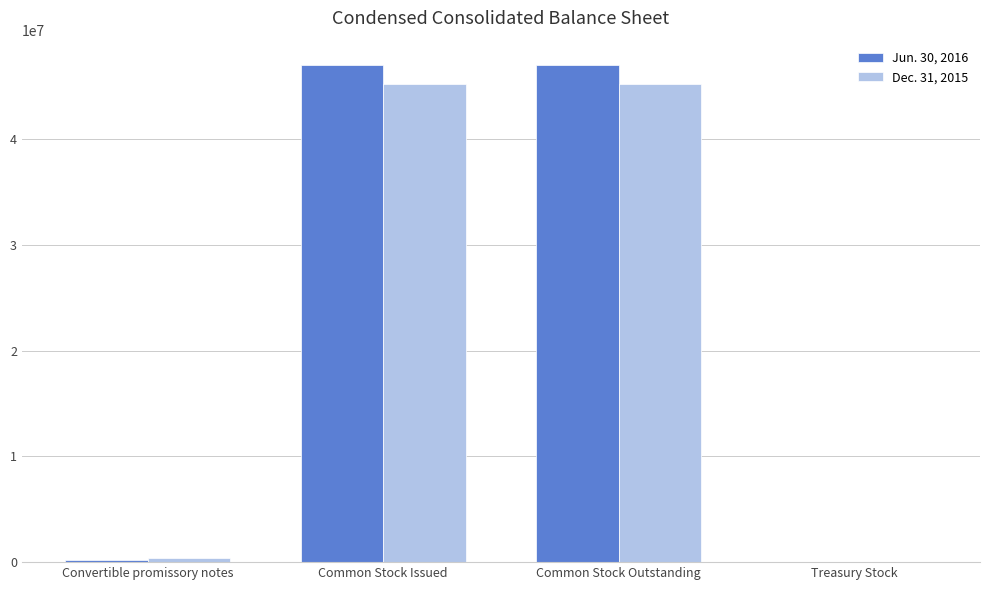

Is the value of Jun. 30, 2016 at Common Stock Issued greater than the value of Dec. 31, 2015 at Common Stock Issued?

Yes